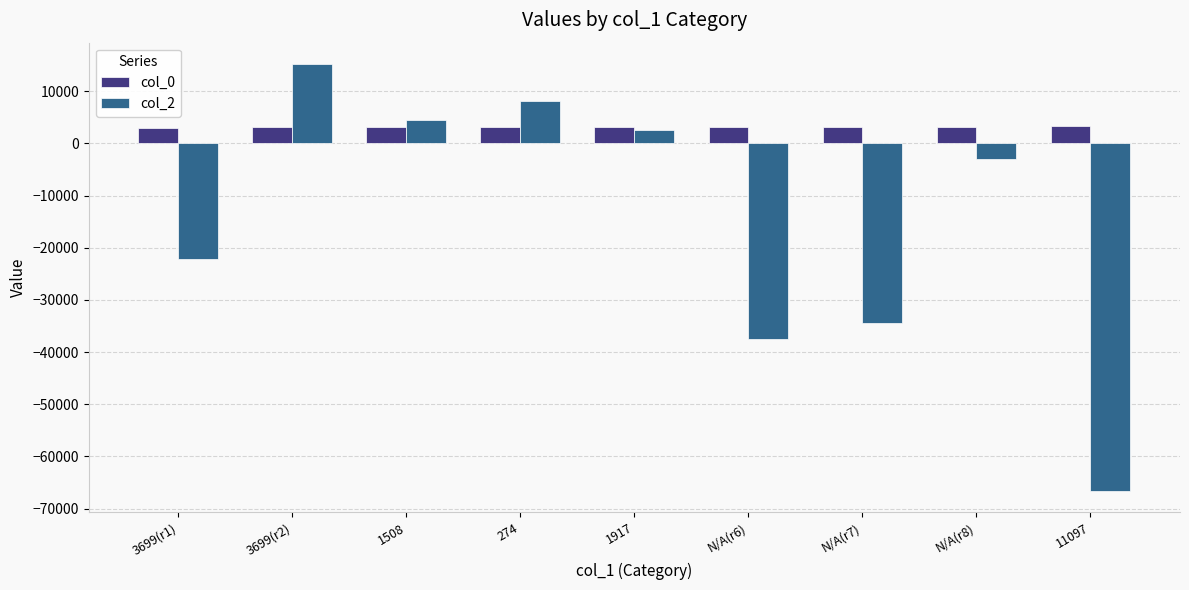

How many values in col_2 are below zero?

5